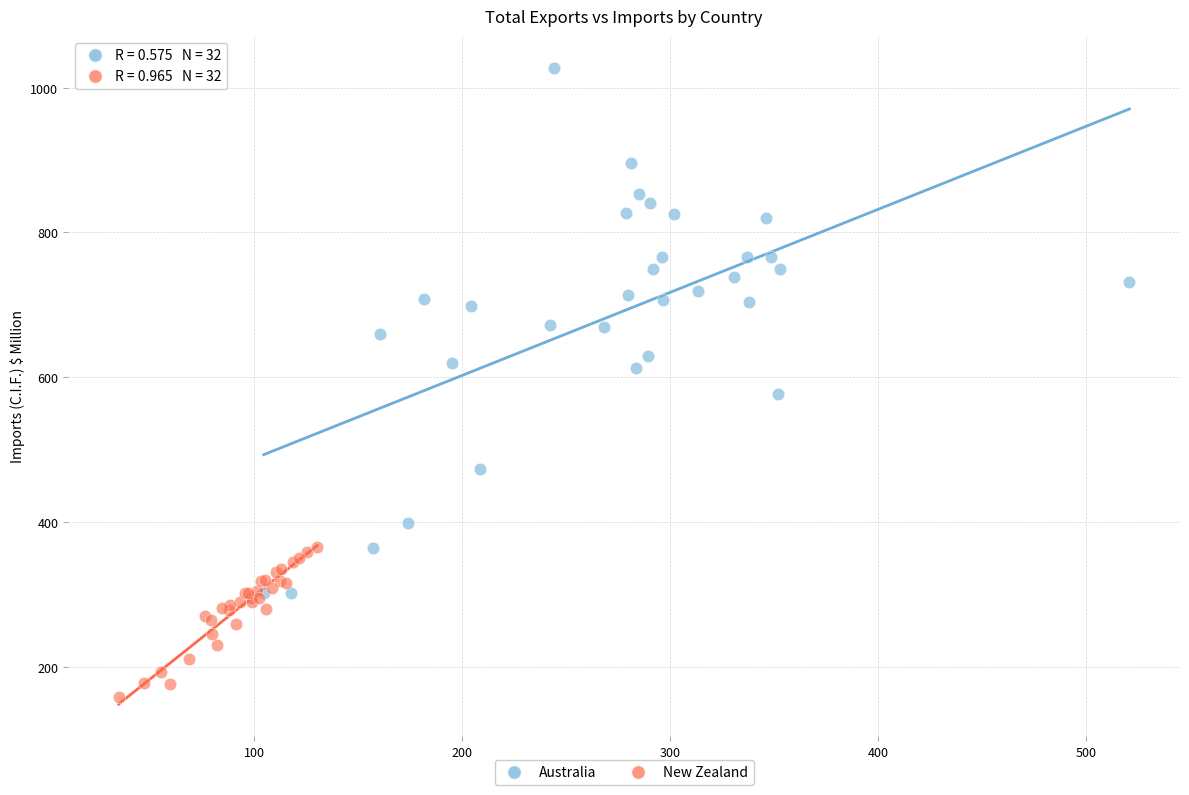

Which series contains the highest Y value?

Australia